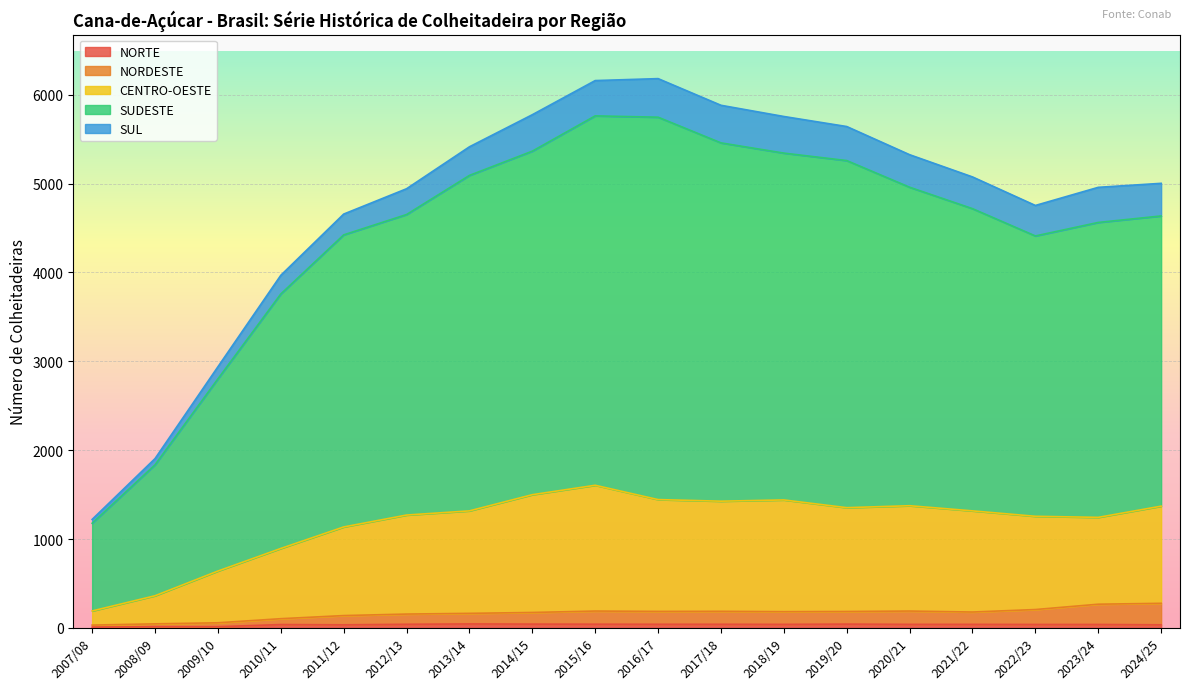

Between 2014/15 and 2017/18, which is larger?

2014/15